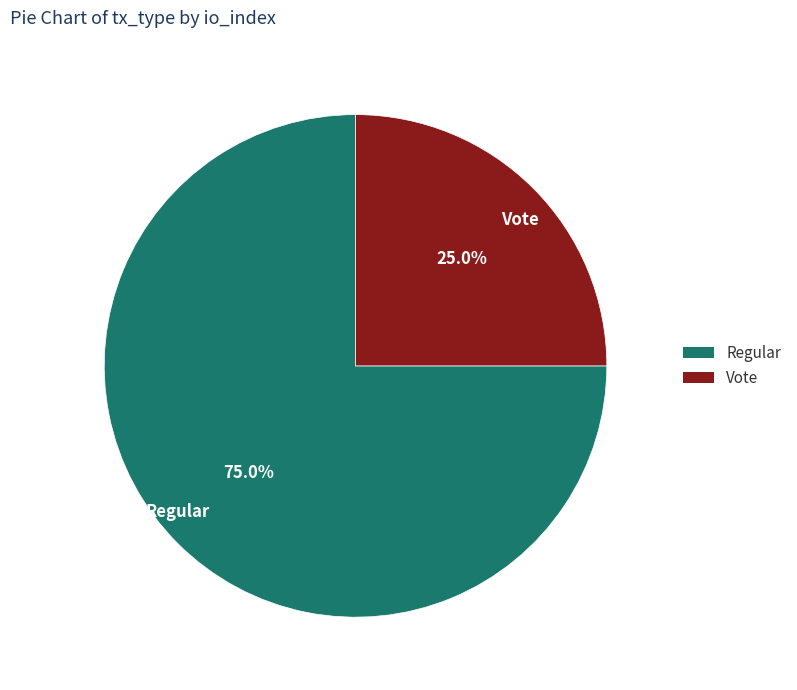

How many slices are in this pie chart?

2